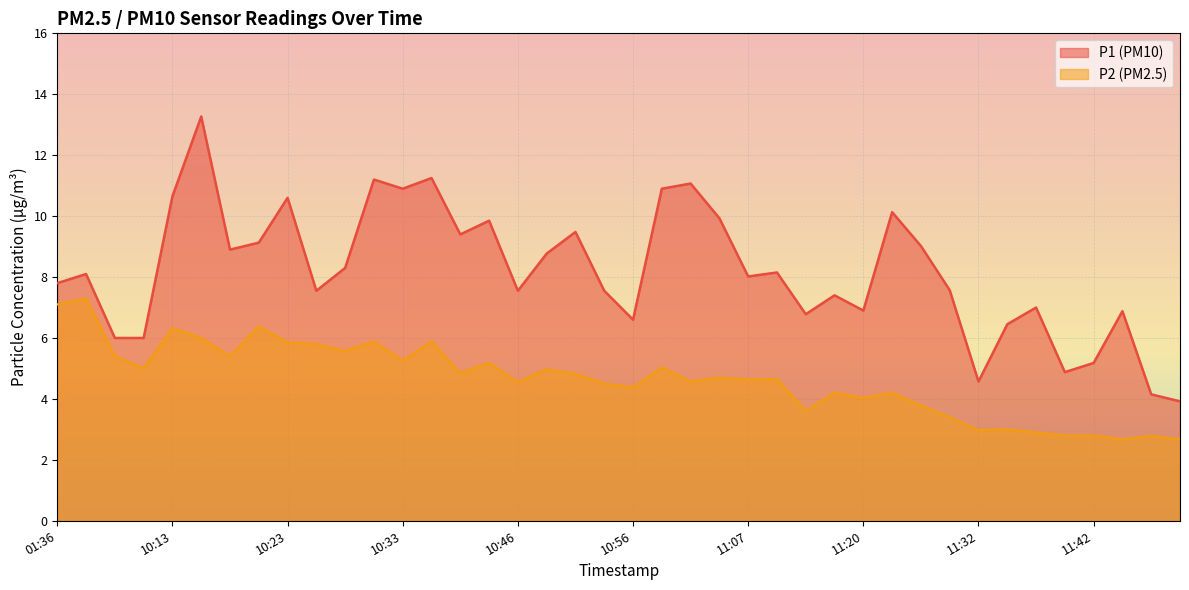

What is the value of the P1 point at the 27th from the left?

6.8